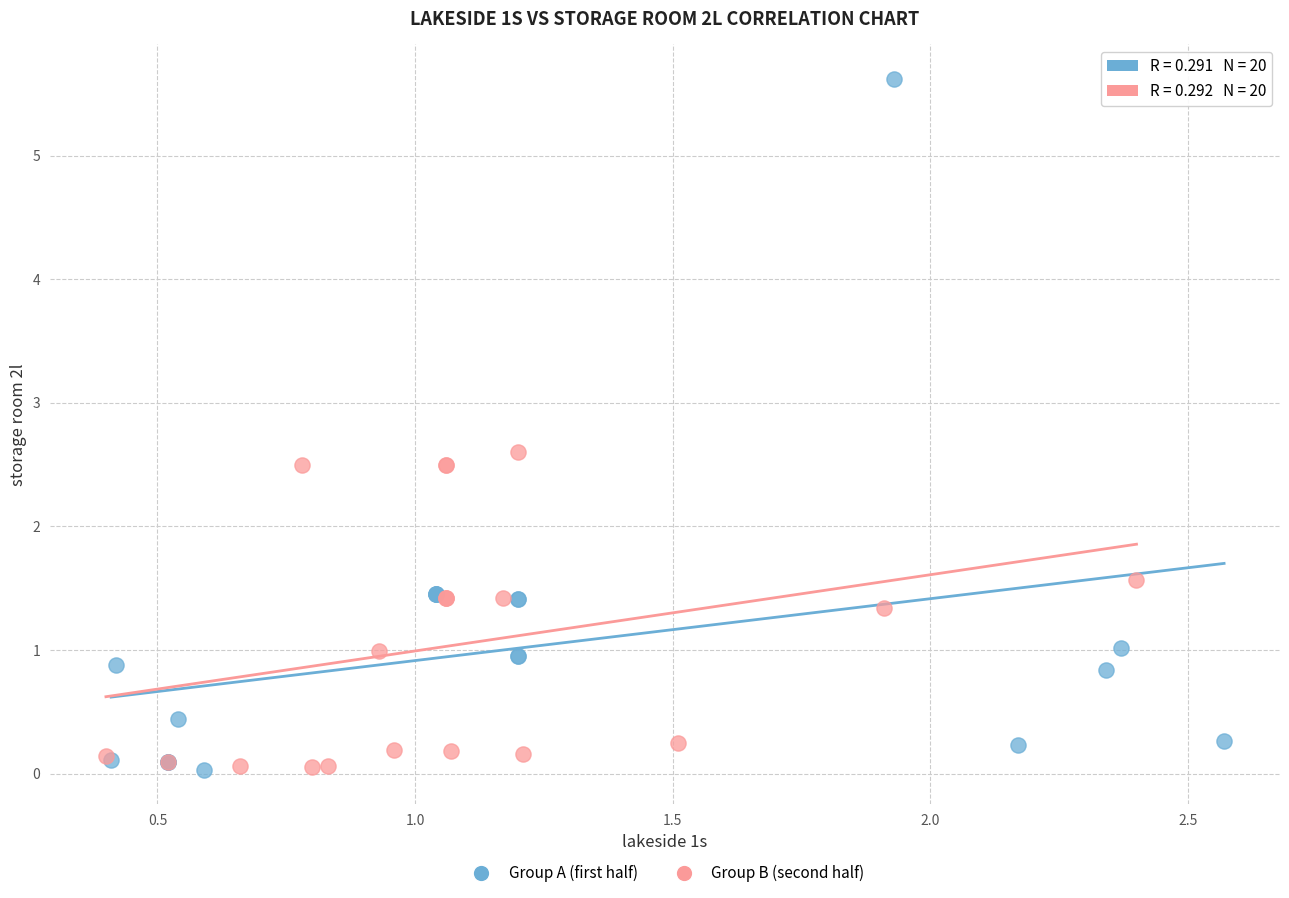

What are all the series names shown in the legend?

Group A (first half), Group B (second half)